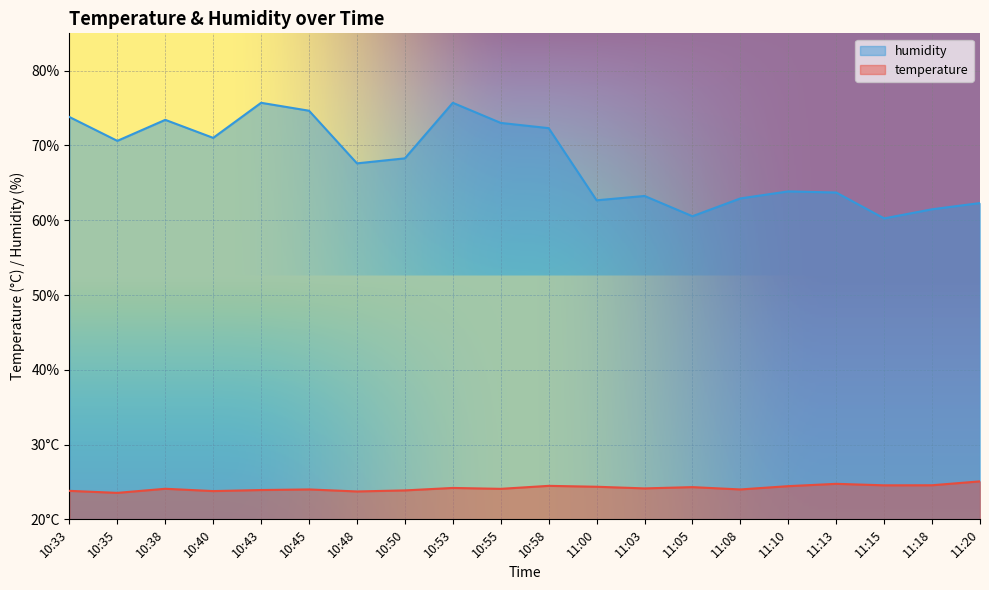

True or false: humidity and temperature intersect in this chart.

False